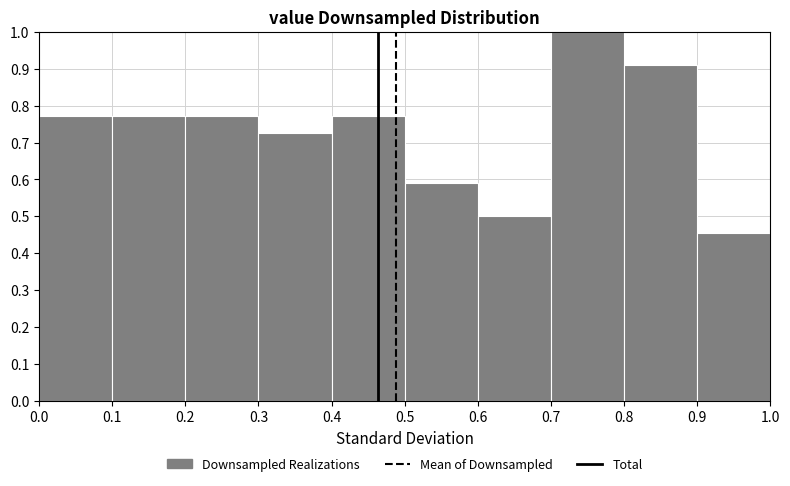

Reading left to right, transcribe this chart: for each bar, give the range it covers on the x-axis and its height. The values are not printed on the chart, so give them approximately, as read against the axis.

0.0 to 0.1: 0.77
0.1 to 0.2: 0.77
0.2 to 0.3: 0.77
0.3 to 0.4: 0.73
0.4 to 0.5: 0.77
0.5 to 0.6: 0.59
0.6 to 0.7: 0.50
0.7 to 0.8: 1.00
0.8 to 0.9: 0.91
0.9 to 1.0: 0.45